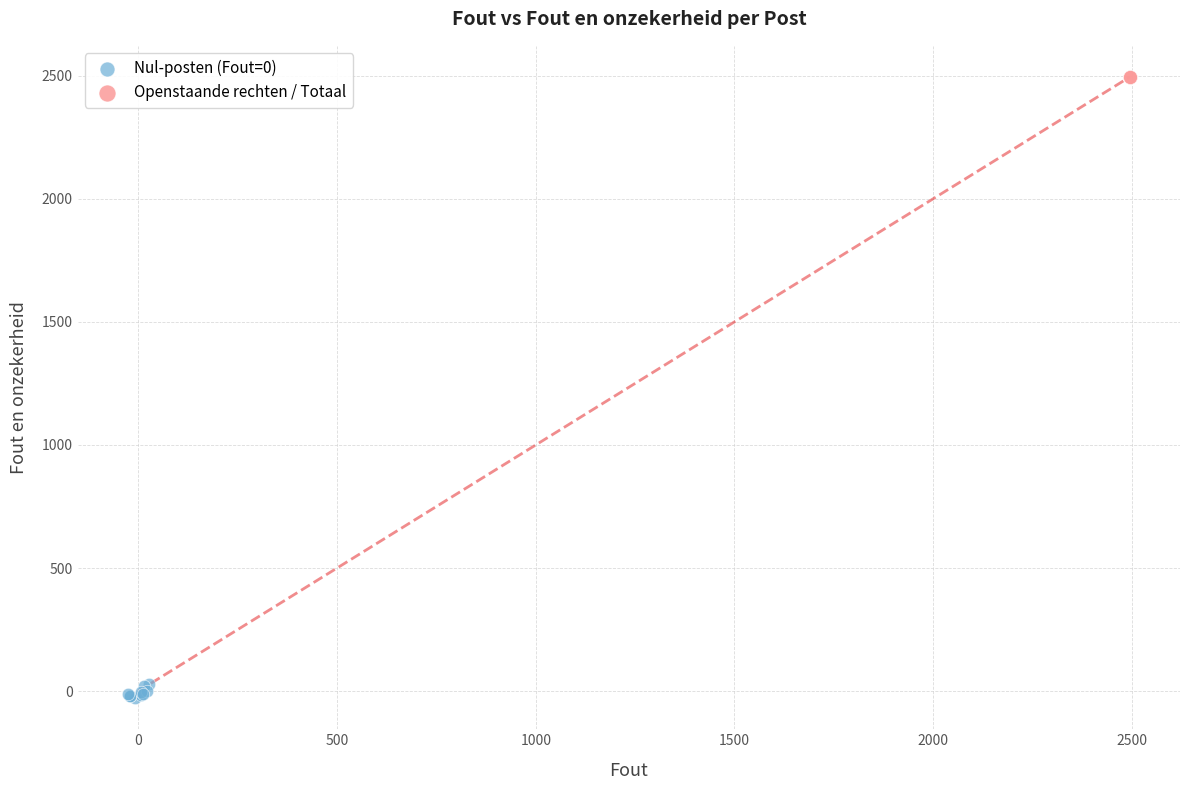

Which series contains the highest Y value?

Openstaande rechten / Totaal